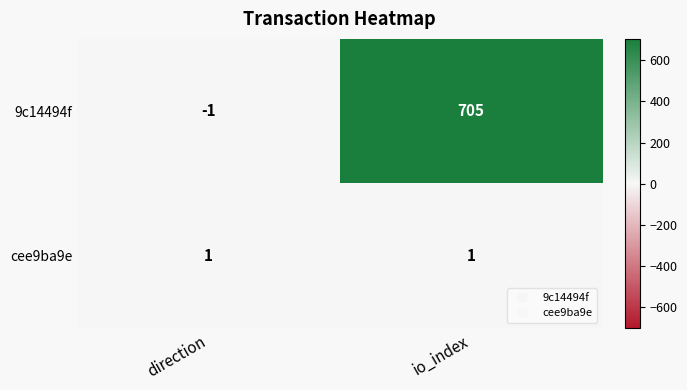

Rank the series at direction from lowest to highest value.

9c14494f, cee9ba9e